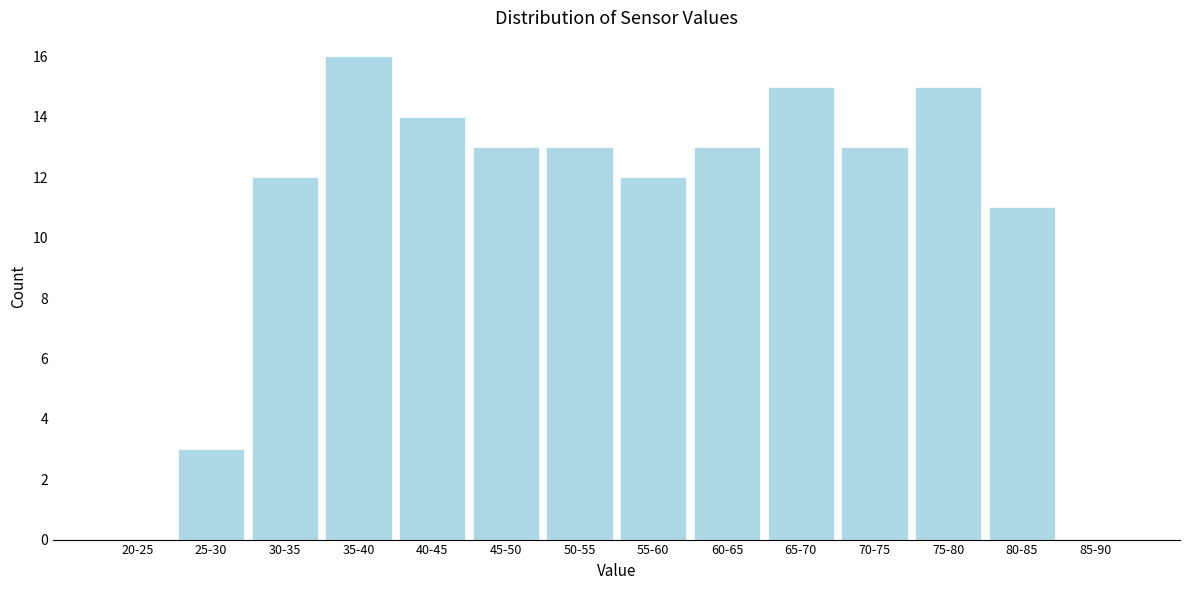

Reading left to right, what are all the values shown in this chart?

20-25=0	25-30=3	30-35=12	35-40=16	40-45=14	45-50=13	50-55=13	55-60=12	60-65=13	65-70=15	70-75=13	75-80=15	80-85=11	85-90=0